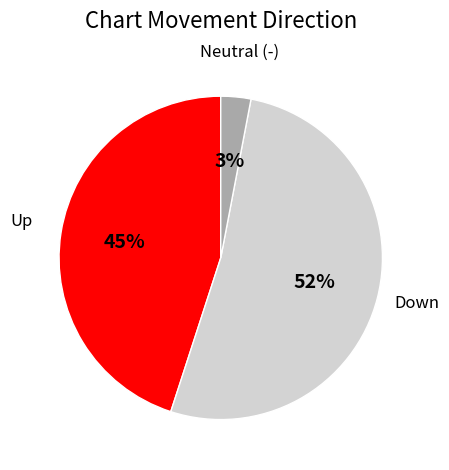

To the nearest percent, what is the difference between the largest and smallest slice percentages?

49%